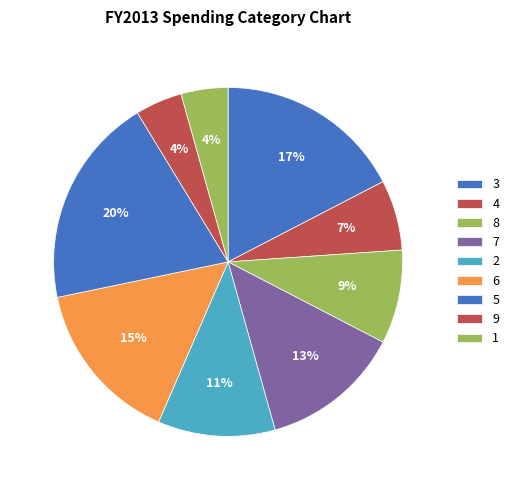

The 4 slice represents 18% of the pie. True or false?

False